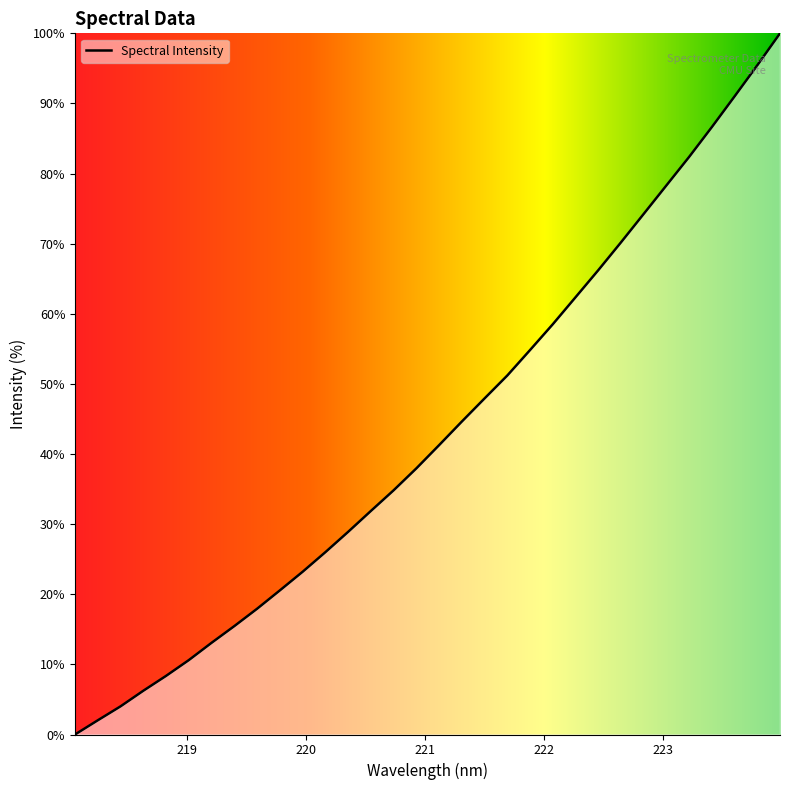

What is the maximum value shown in the chart?

100.0